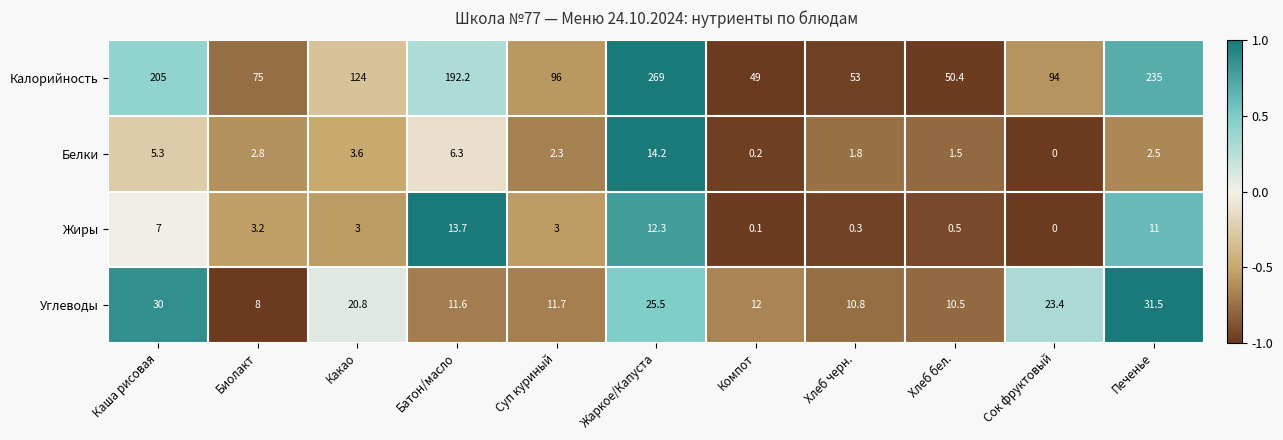

Which series has the widest spread of values?

Калорийность